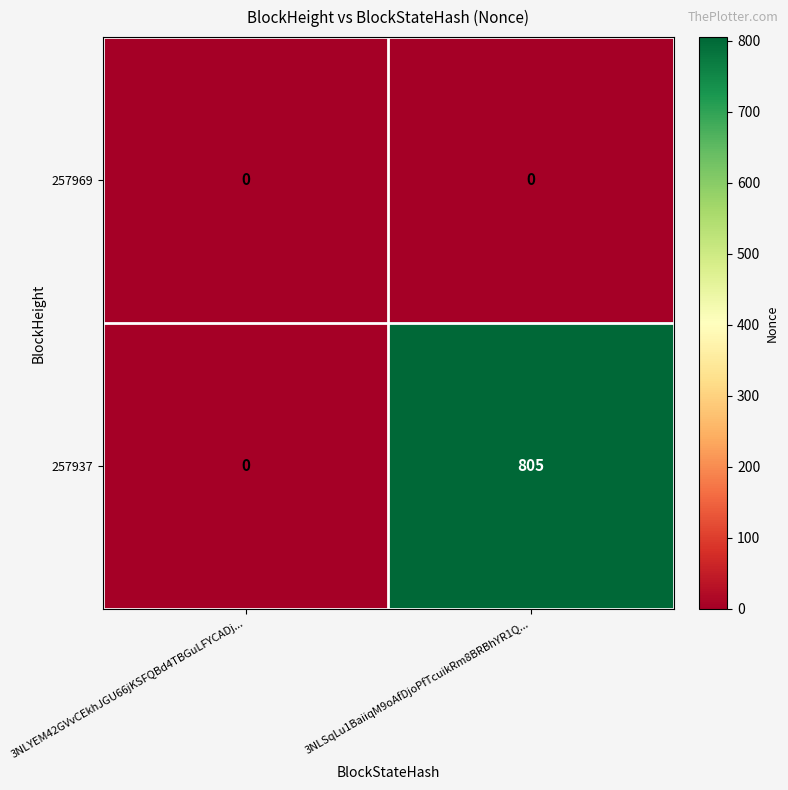

What is the greatest value displayed?

805